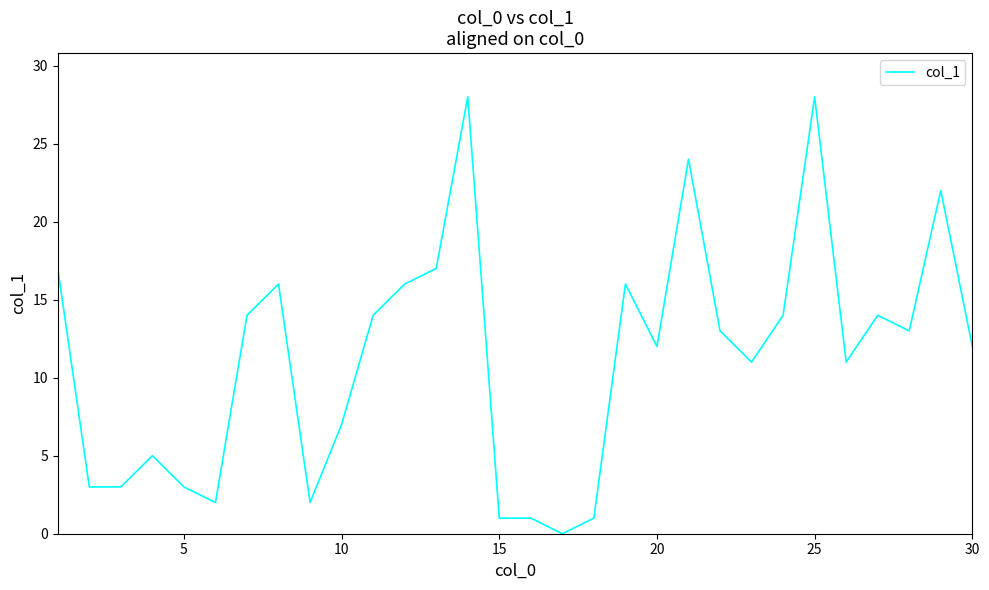

Reading left to right, transcribe all the data shown in this chart.

17	3	3	5	3	2	14	16	2	7	14	16	17	28	1	1	0	1	16	12	24	13	11	14	28	11	14	13	22	12